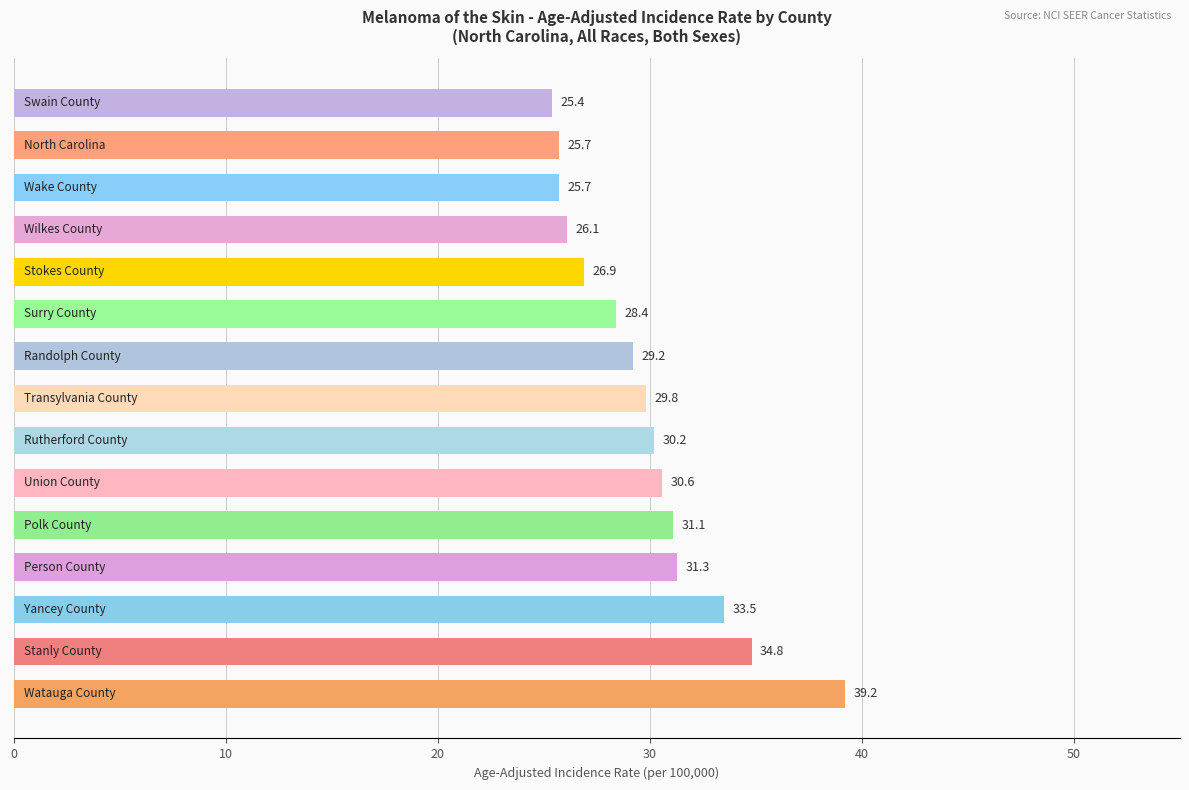

What is the maximum value shown in the chart?

39.2